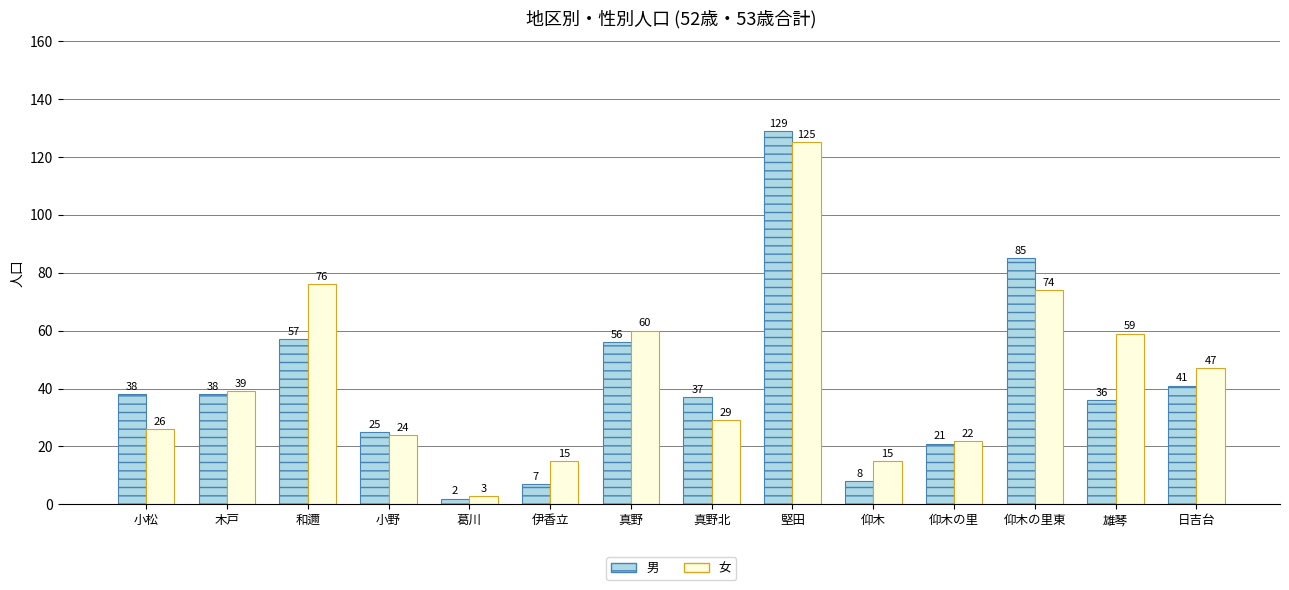

Where is 男 nearest to the value 65?

和邇